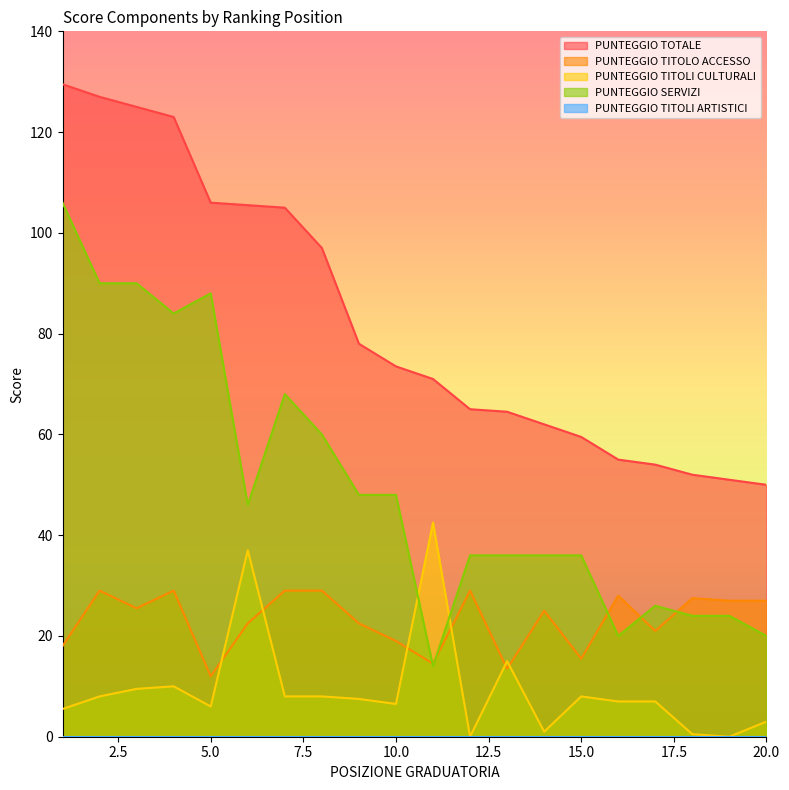

Which has a higher value, 17 or 3?

3